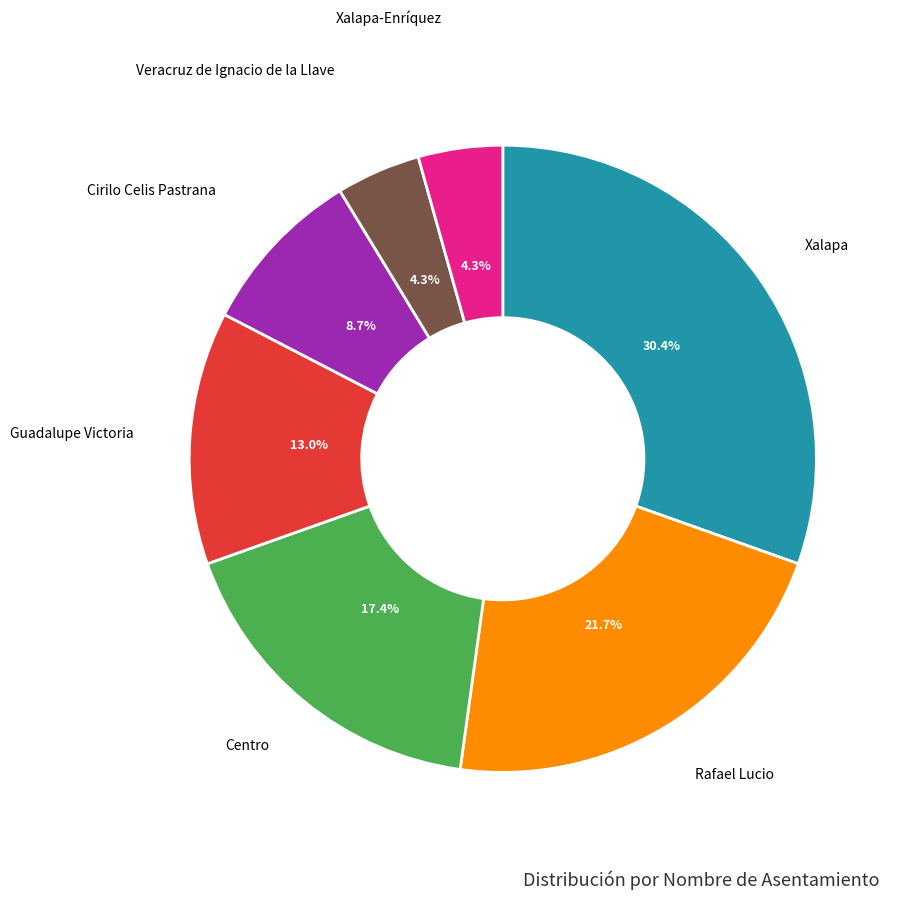

Is there a majority slice in this chart?

No